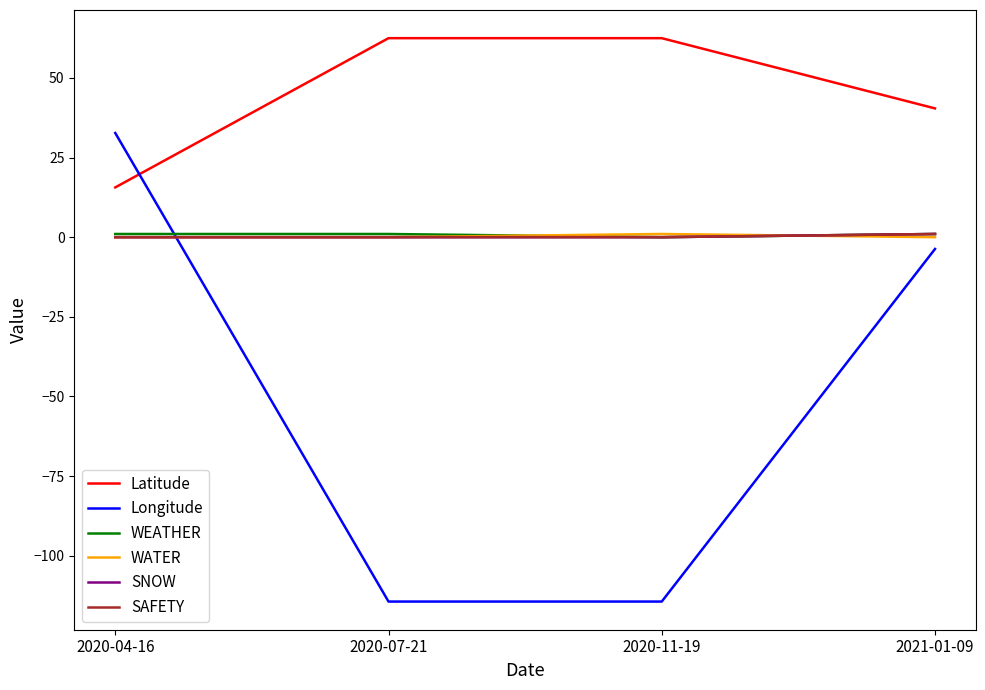

How many lines are shown in the chart?

6